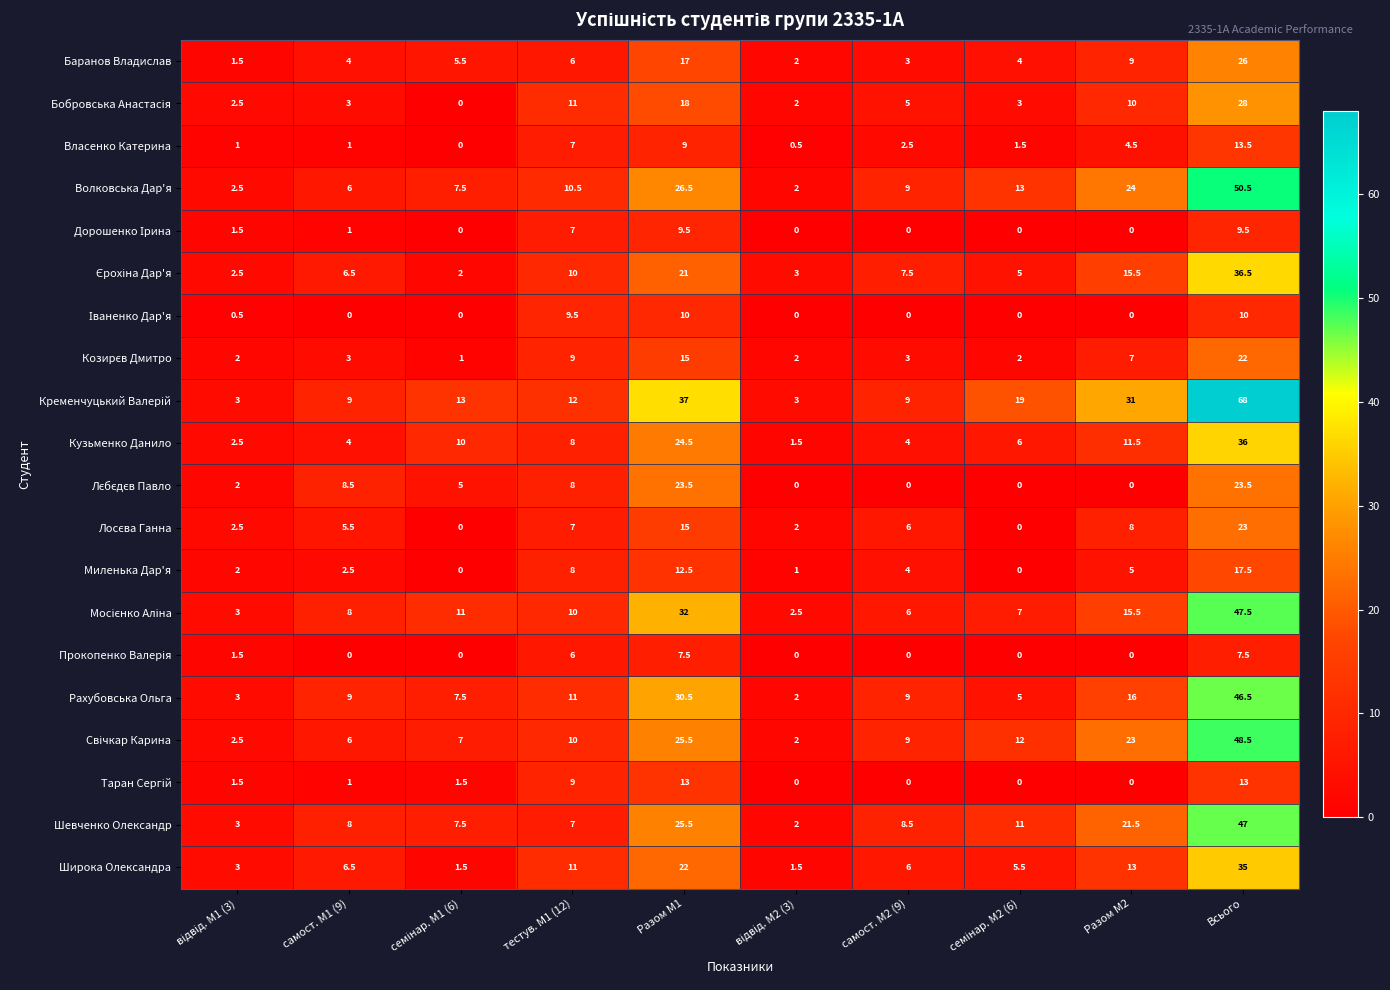

What is the total value across all series at самост. М2 (9)?

91.5